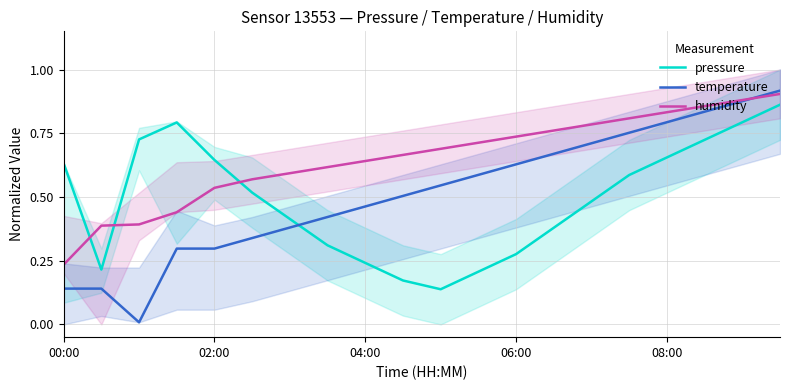

Between which two adjacent categories do pressure and temperature first intersect?

6 and 7